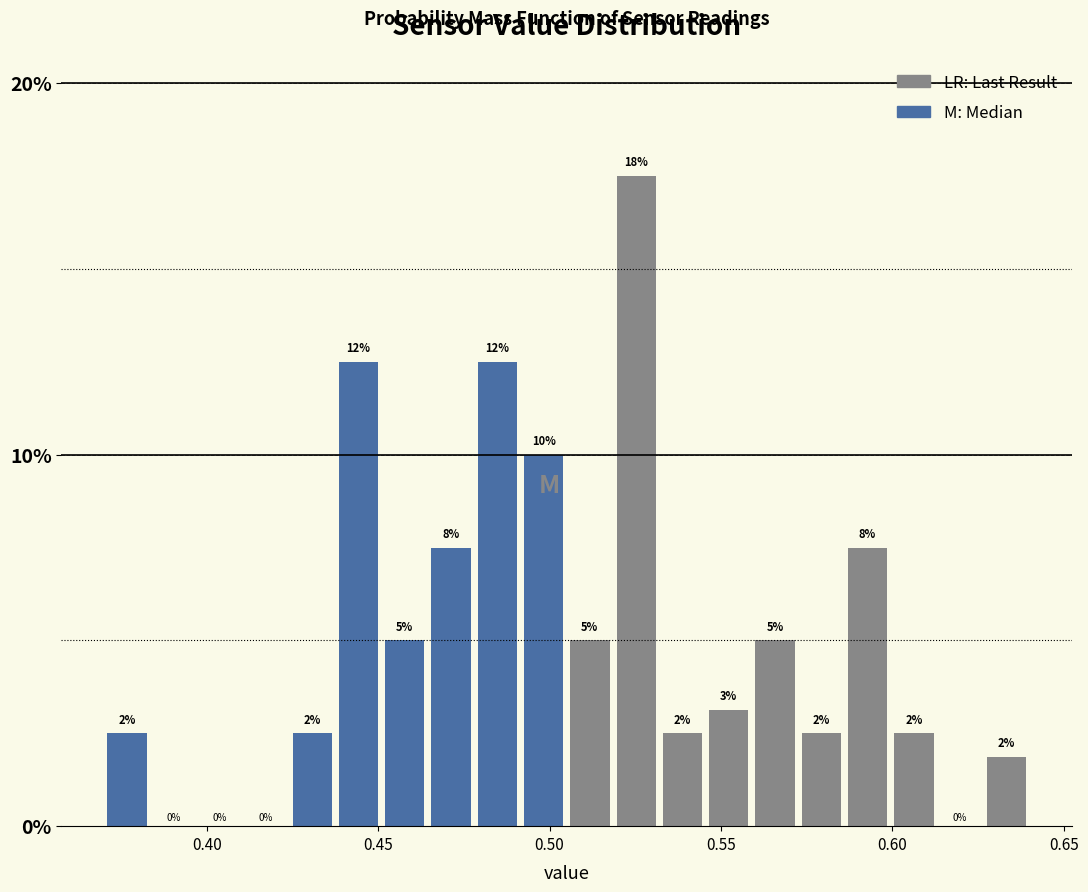

Around what value on the x-axis is the tallest bar? Give the approximate position of its centre, as read against the axis.

0.525